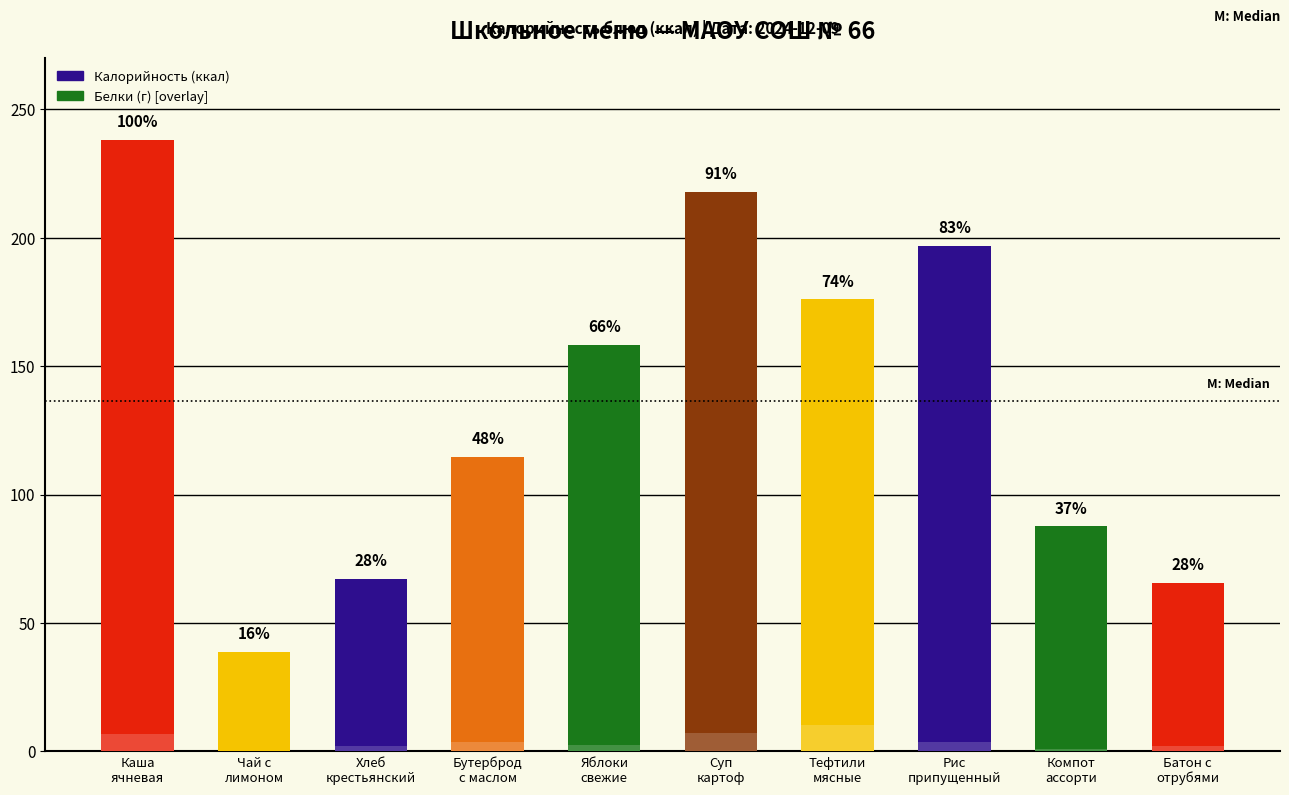

What are all the series names shown in the legend?

Калорийность (ккал), Белки (г)